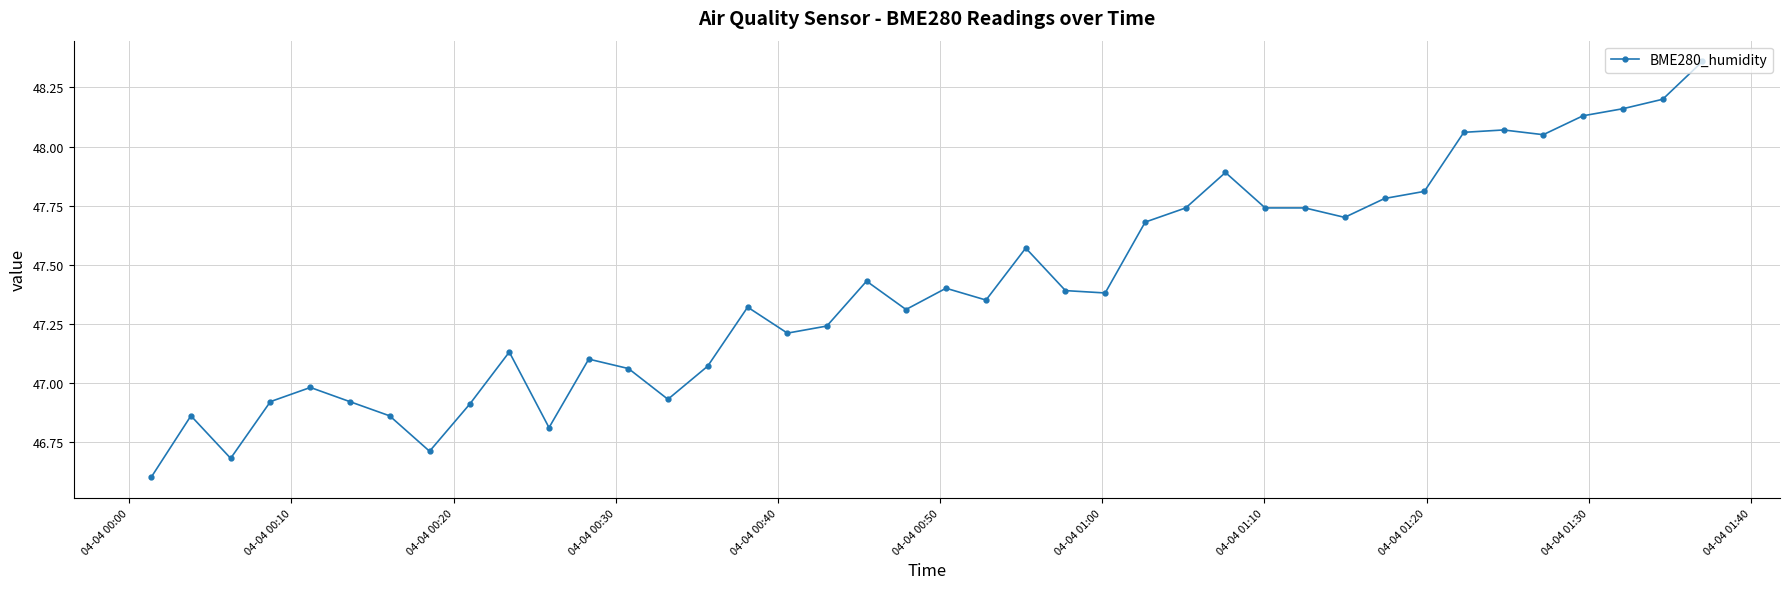

What is the smallest value displayed?

46.6